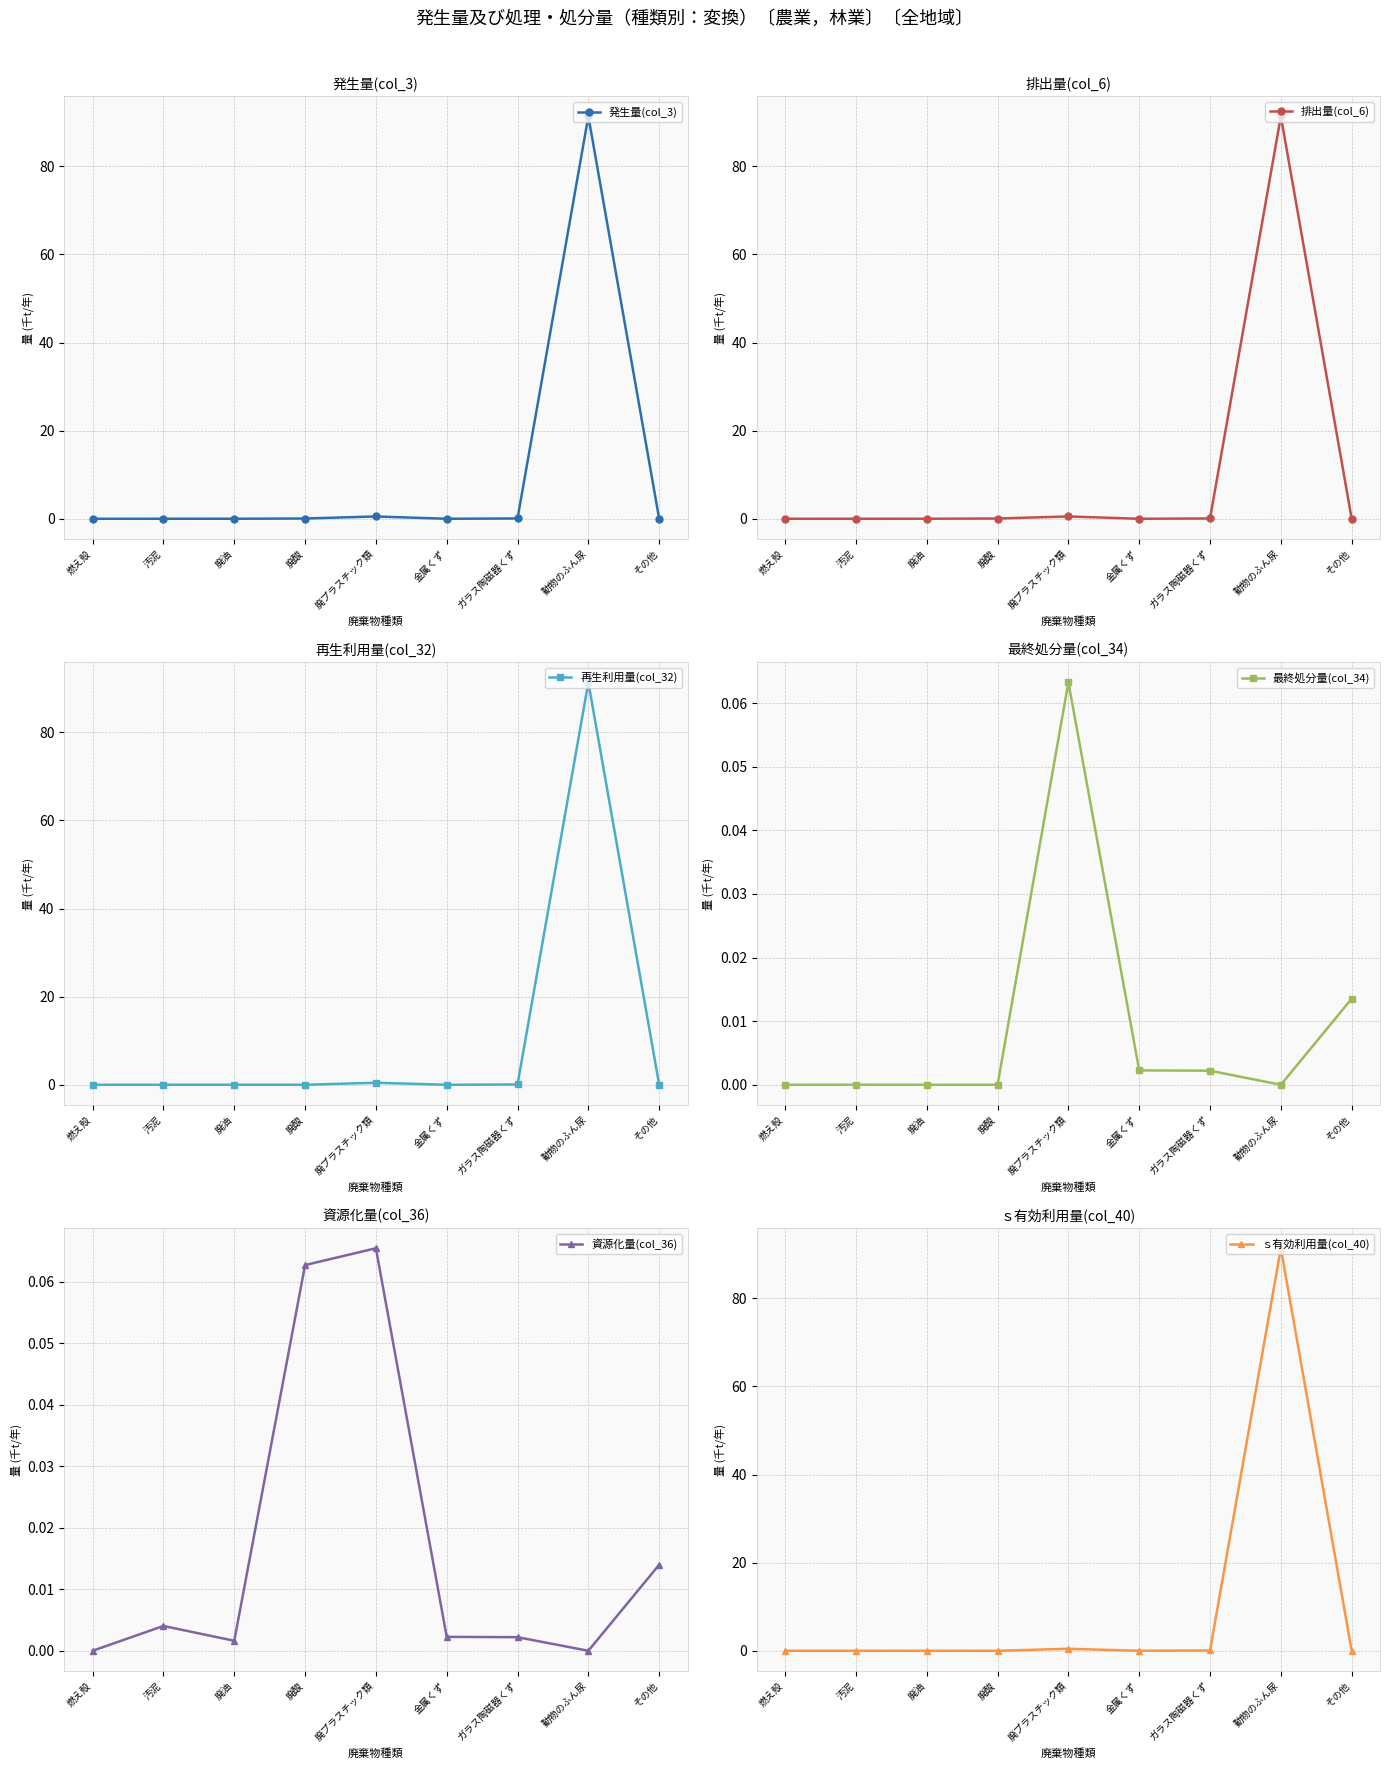

Which series changed the most between 燃え殻 and 動物のふん尿?

発生量(col_3)